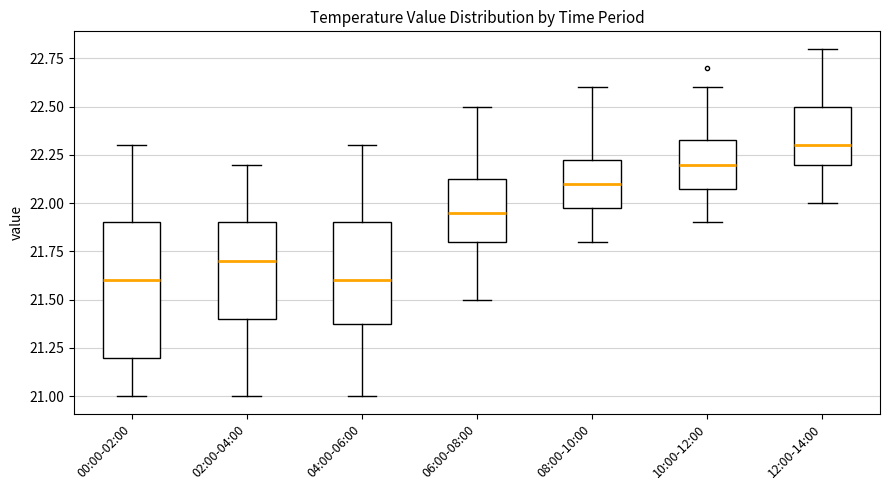

Where does the lower whisker of the box for 04:00-06:00 end on the y-axis? The values are not printed on the chart, so give them approximately, as read against the axis.

21.00